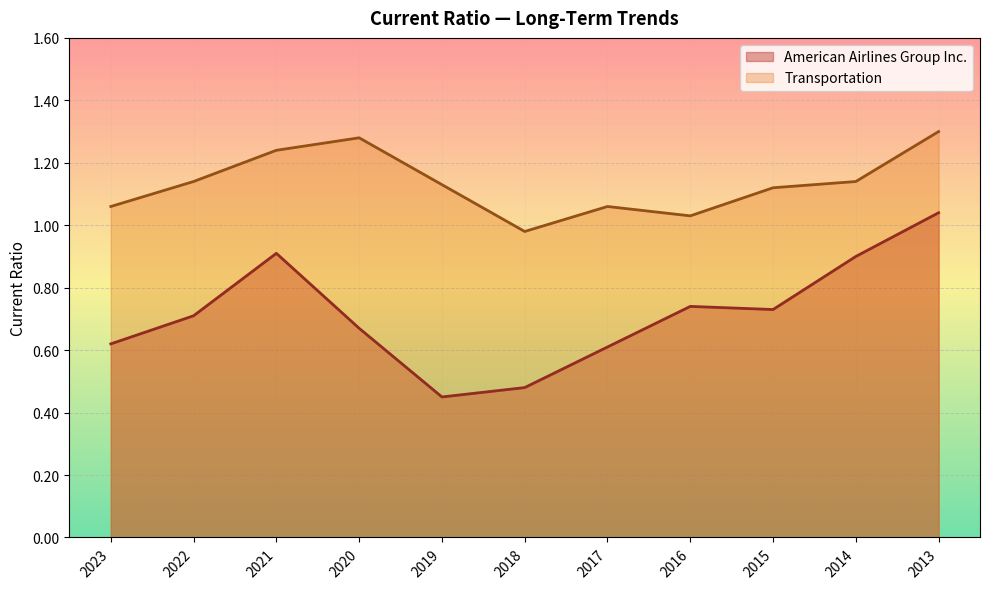

List the series in order of their peak value, highest first.

Transportation, American Airlines Group Inc.